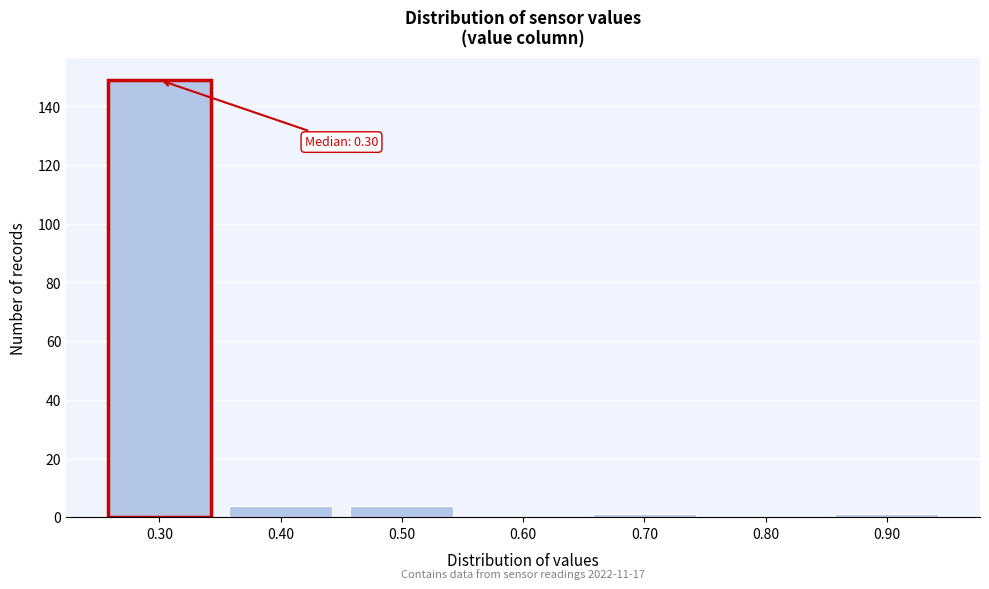

Reading left to right, extract all data points from this chart.

0.30=149	0.40=4	0.50=4	0.60=0	0.70=1	0.80=0	0.90=1